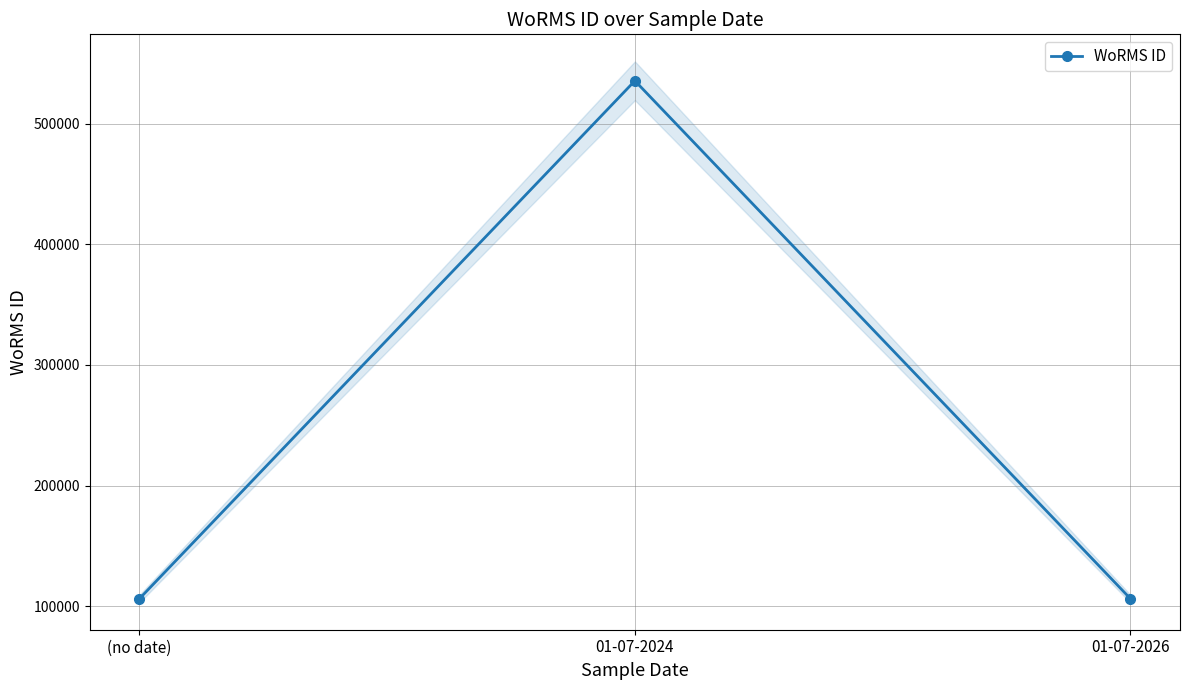

What is the difference between the values at (no date) and 01-07-2026?

93